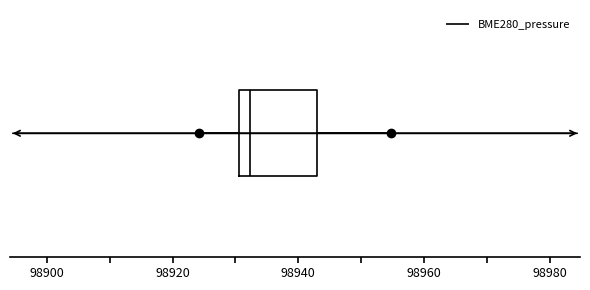

Transcribe this box plot: give where the median line is, the range the box spans, and where the two whiskers end, as read against the x-axis. The values are not printed on the chart, so give them approximately, as read against the axis.

median 98932, box 98930 to 98944, whiskers 98924 to 98954